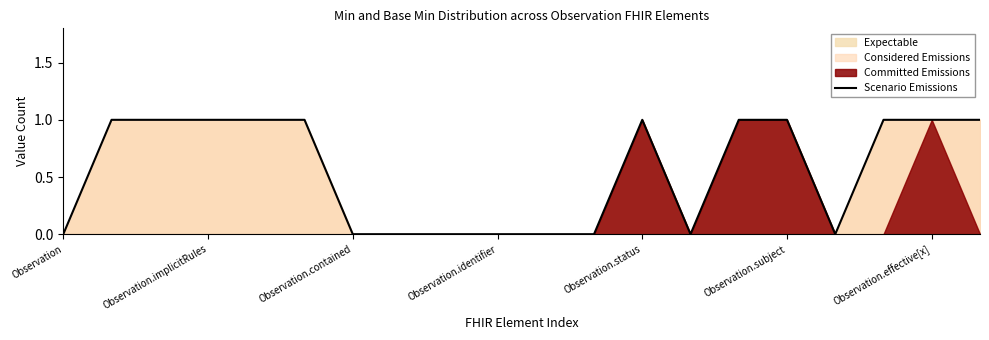

True or false: the data shows 0 at Observation.subject.

False